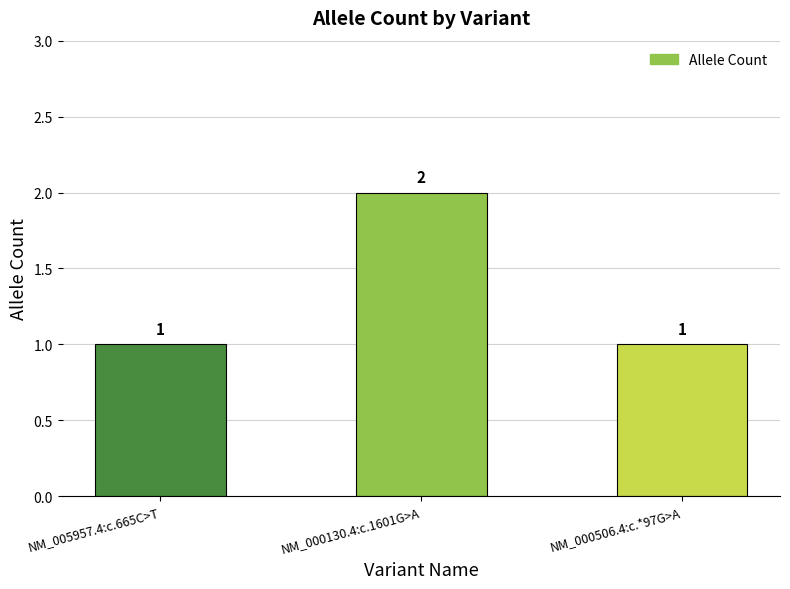

At which category does the chart reach its peak across all series?

NM_000130.4:c.1601G>A